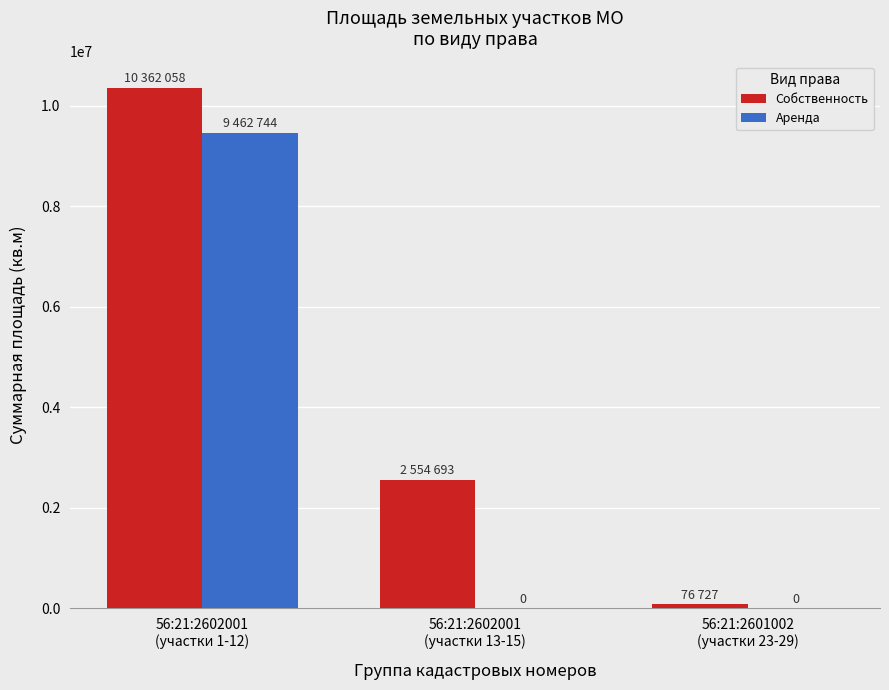

How many Аренда values are between 0 and 9462744?

3